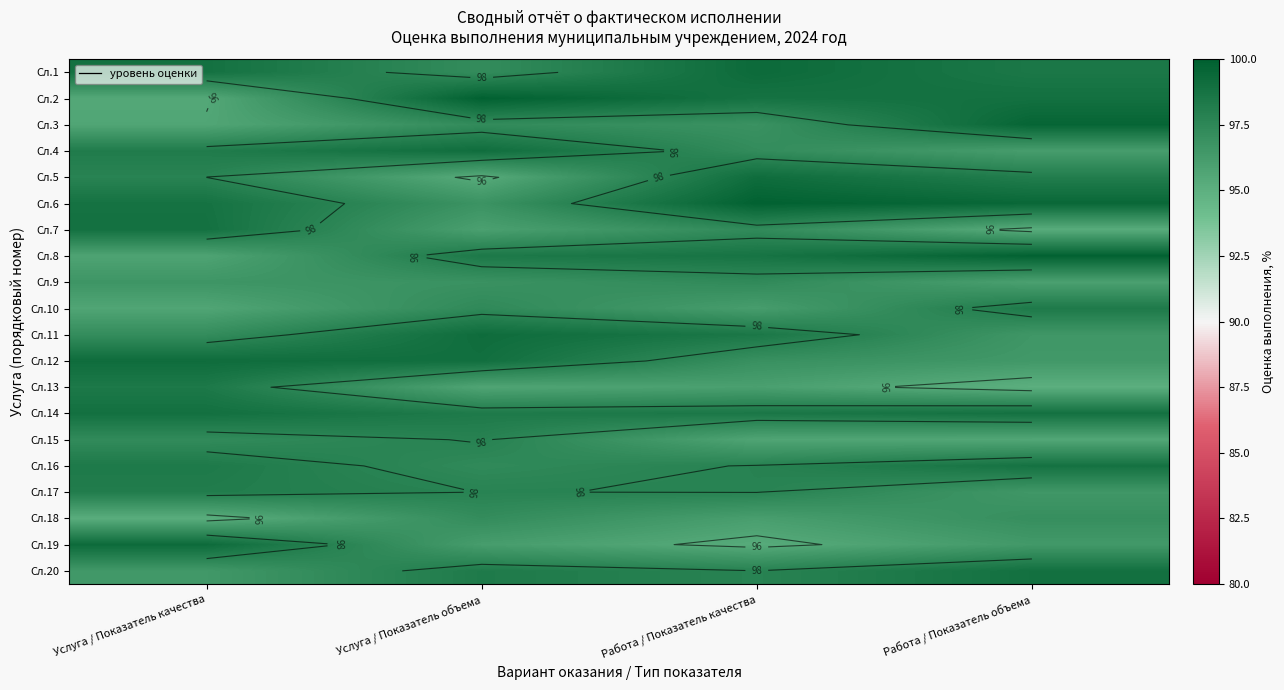

What is the sum of all Сл.6 values?

394.9